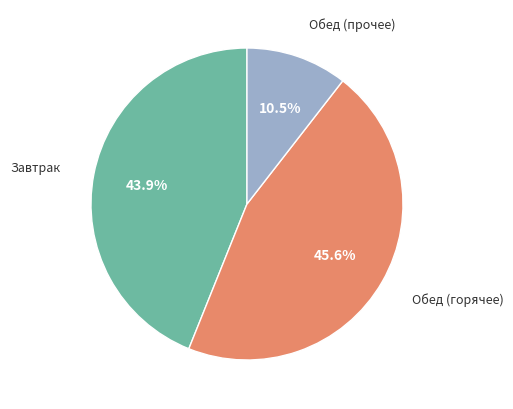

Does any single category account for the majority?

No